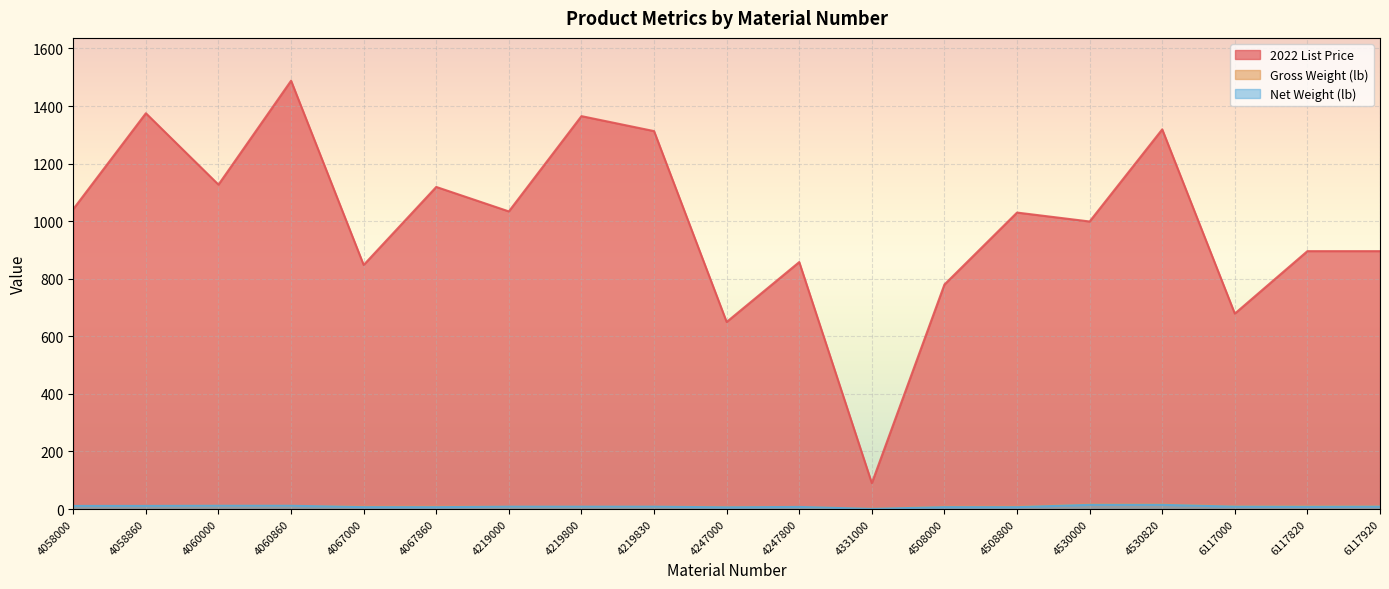

Reading right to left, transcribe all the data shown in this chart.

2022 List Price: 896.0	896.0	679.0	1319.0	999.0	1030.0	780.0	90.0	858.0	650.0	1313.0	1365.0	1034.0	1119.0	848.0	1488.0	1127.0	1375.0	1042.0
Gross Weight (lb): 9.7	9.9	9.7	16.0	16.0	8.2	8.2	0.8	7.5	7.5	8.3	8.3	8.3	8.4	8.3	11.5	11.5	10.9	10.9
Net Weight (lb): 8.3	7.8	8.3	14.6	14.6	6.6	6.7	0.5	7.4	6.1	8.3	8.3	8.3	6.6	6.7	11.5	11.5	10.9	10.9